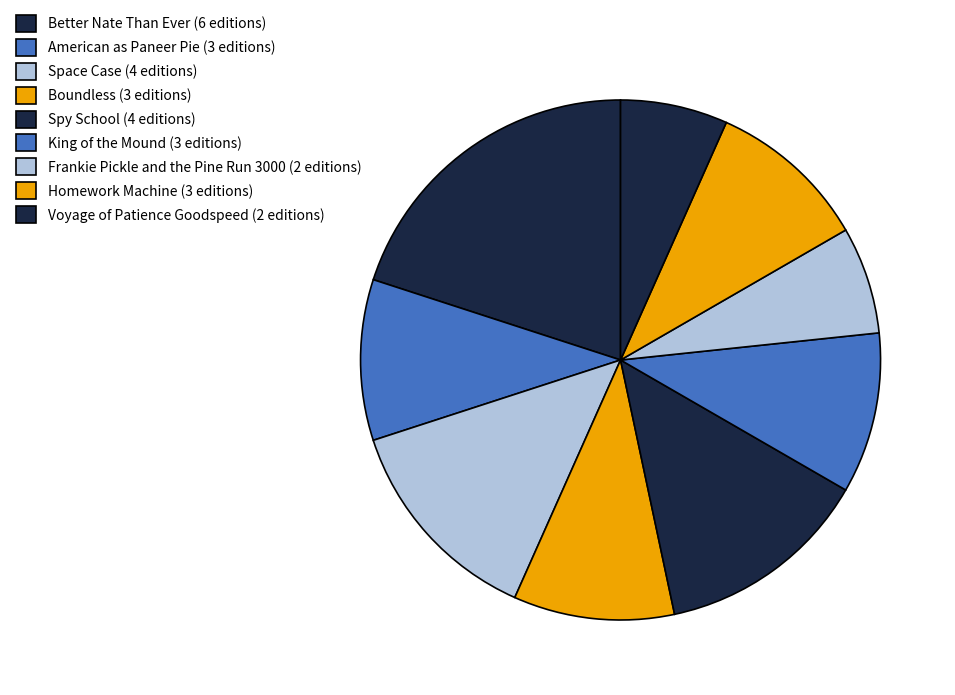

How much of the chart is everything except American as Paneer Pie?

90.0%